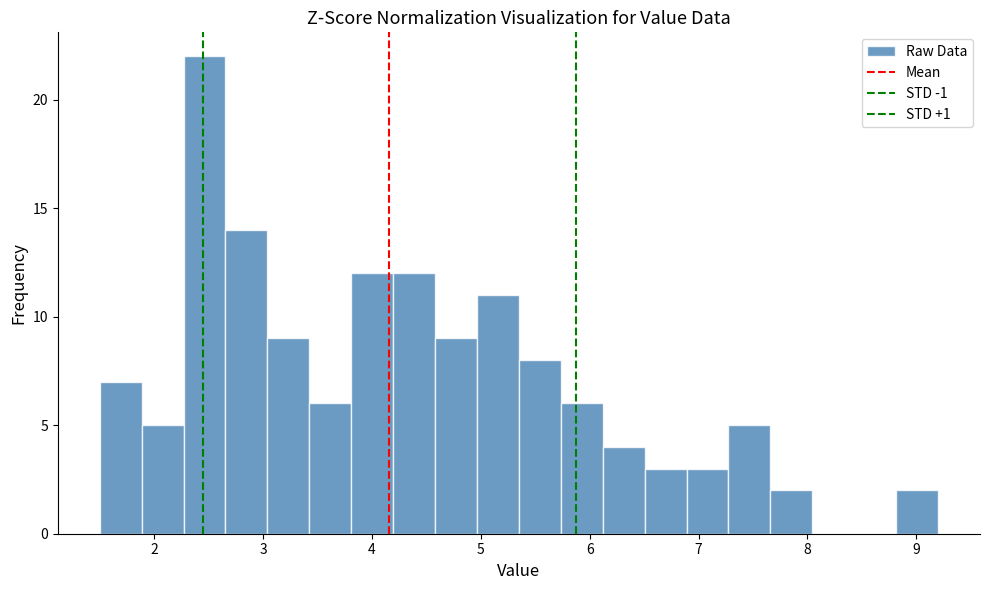

Around what value on the x-axis is the tallest bar? Give the approximate position of its centre, as read against the axis.

2.5